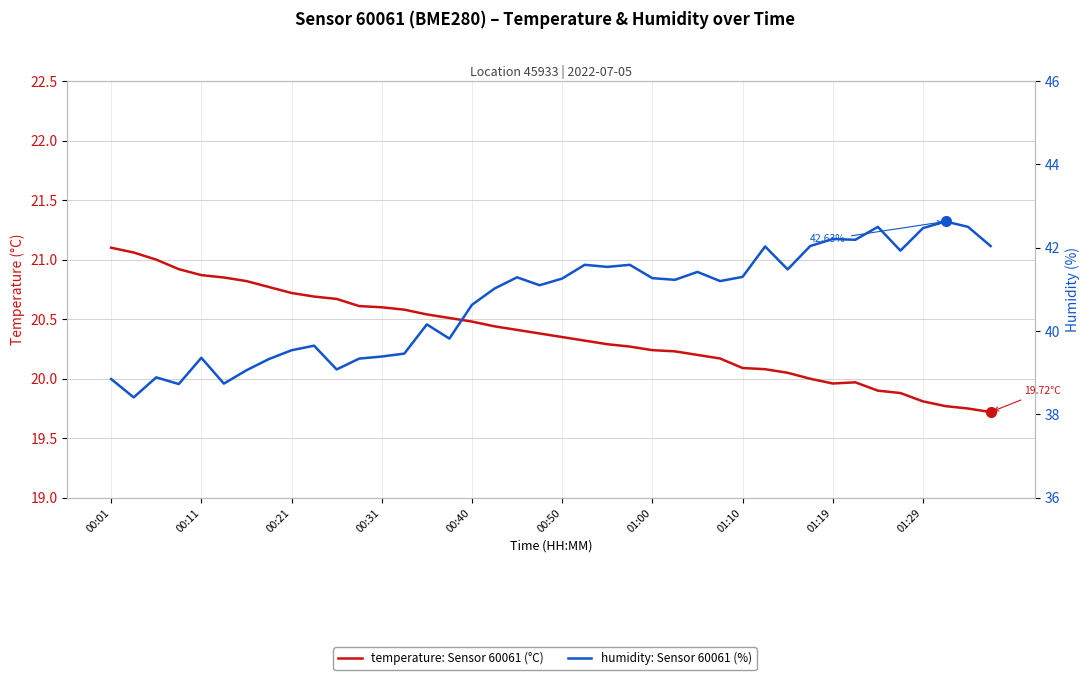

Which series has the largest total across all categories?

humidity